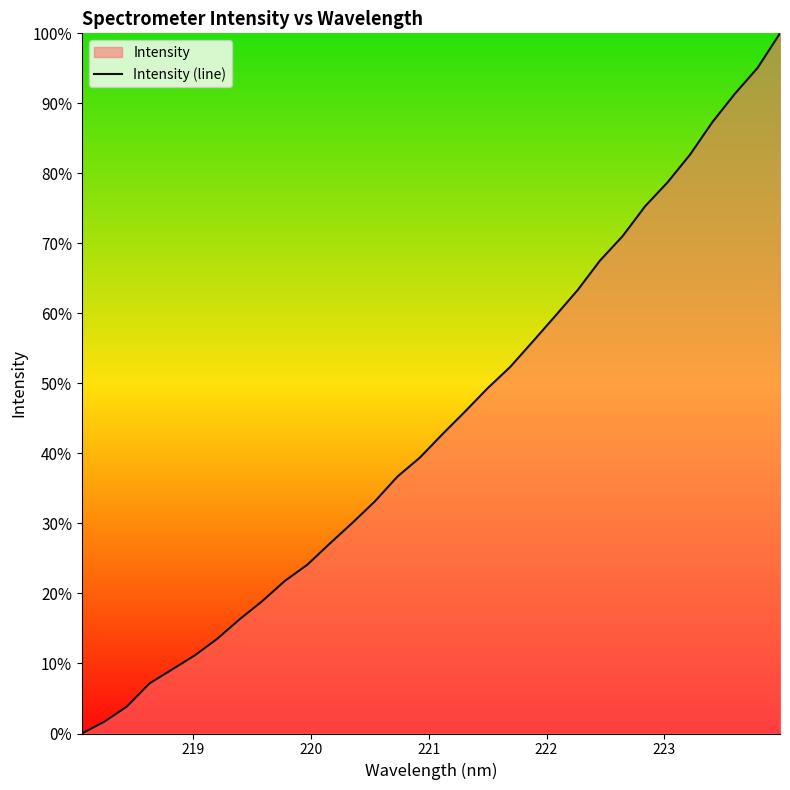

What is the greatest value displayed?

100.0